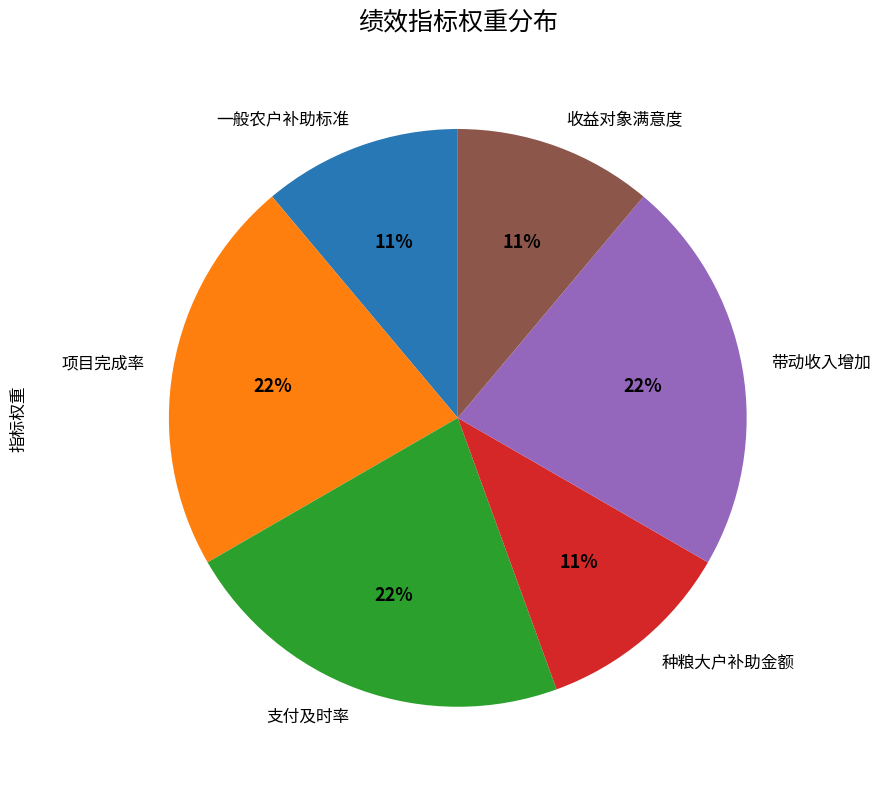

Is there a majority slice in this chart?

No